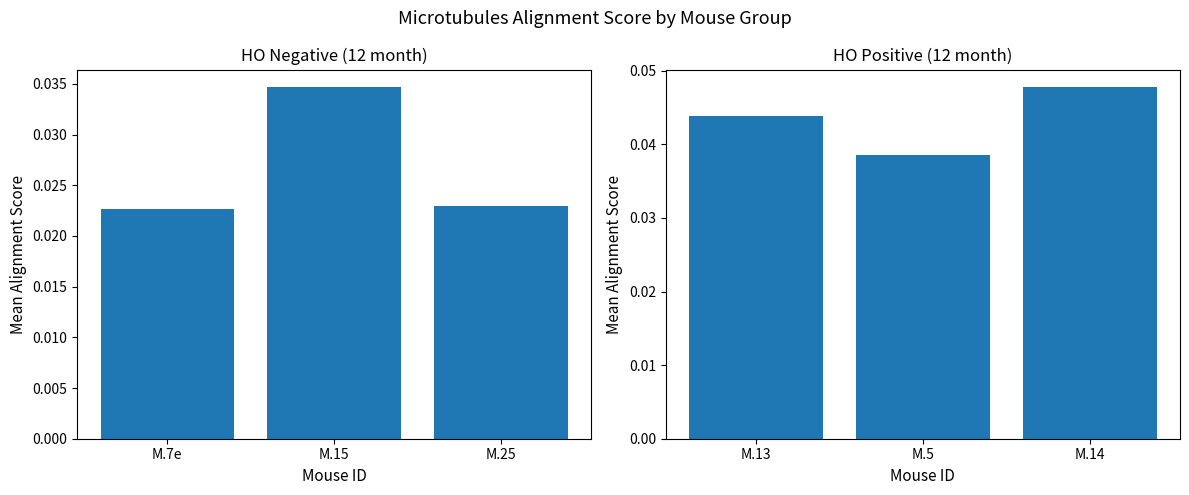

Which has a higher value, M.25 or M.15?

M.15